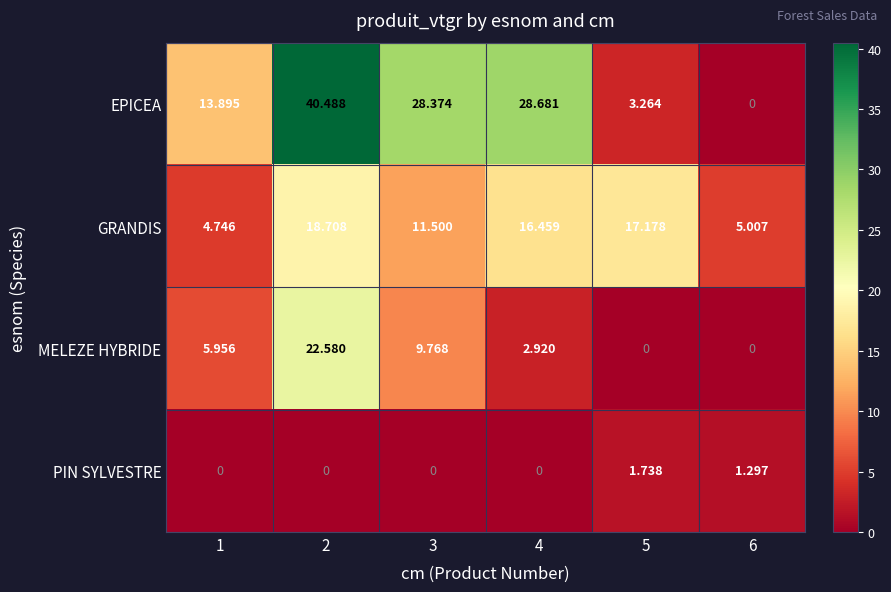

Is the value of EPICEA at 3 greater than the value of GRANDIS at 5?

Yes